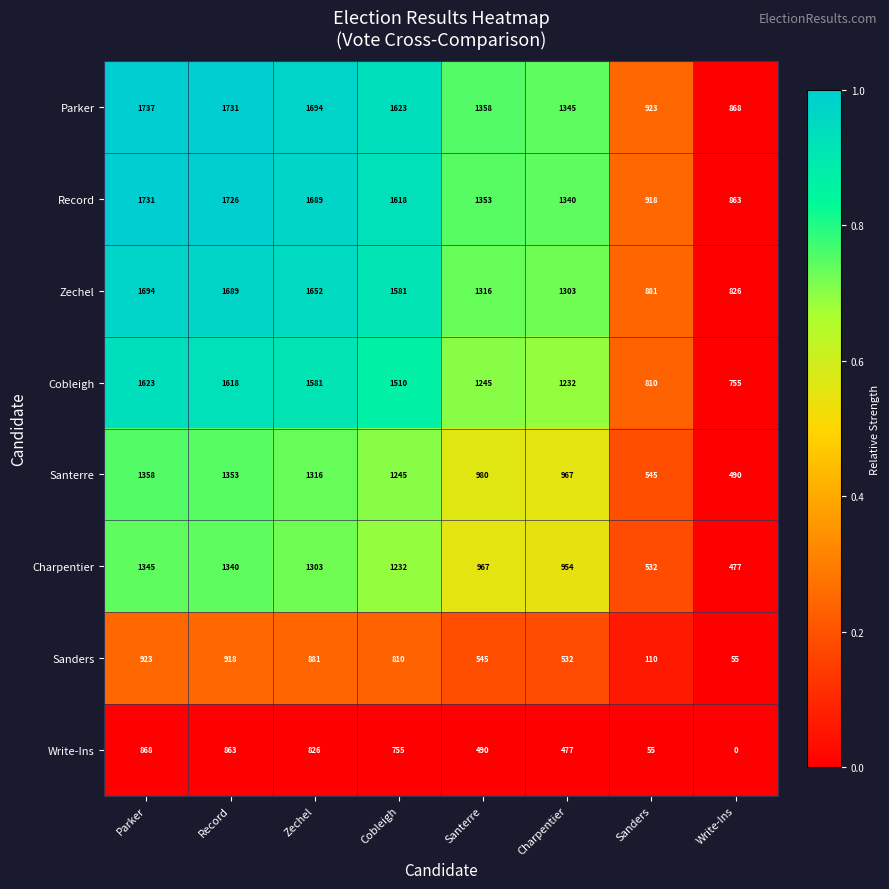

How many data points does each series have?

8